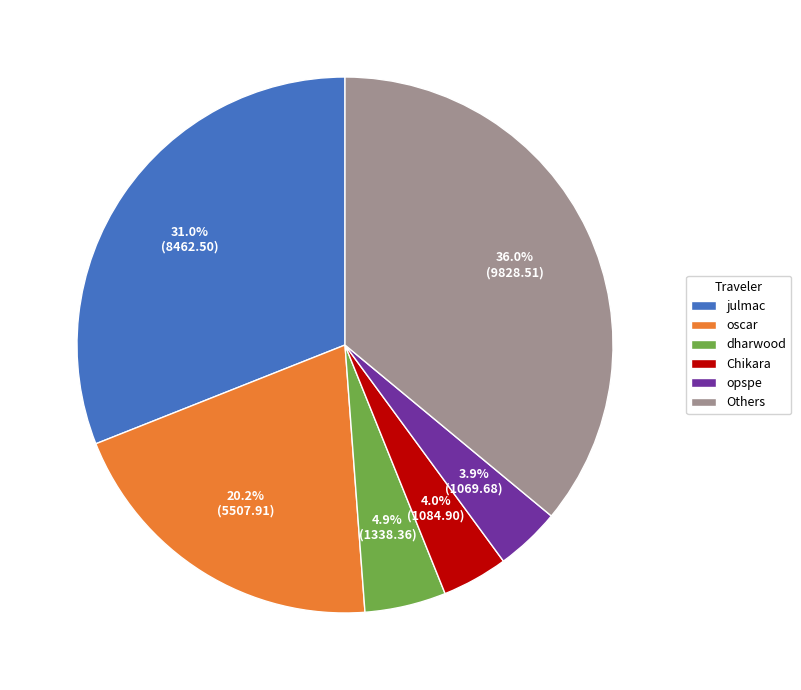

How much of the chart is everything except Chikara?

96.0%